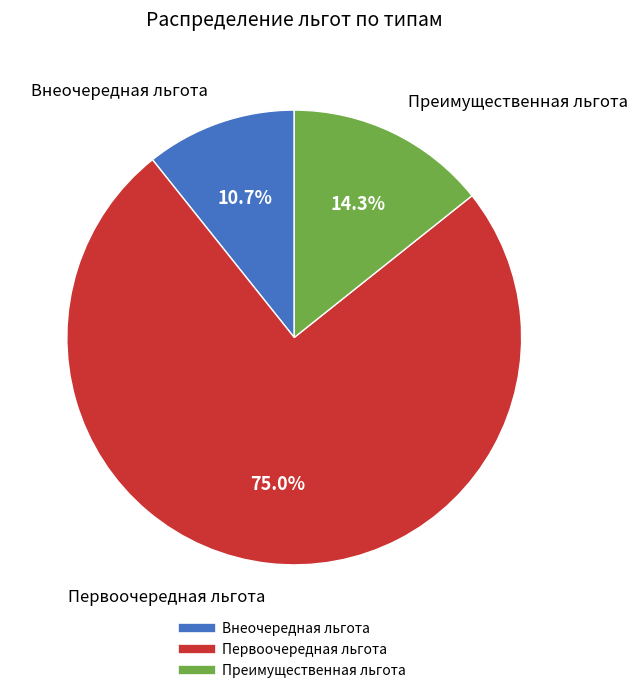

How many slices are in this pie chart?

3